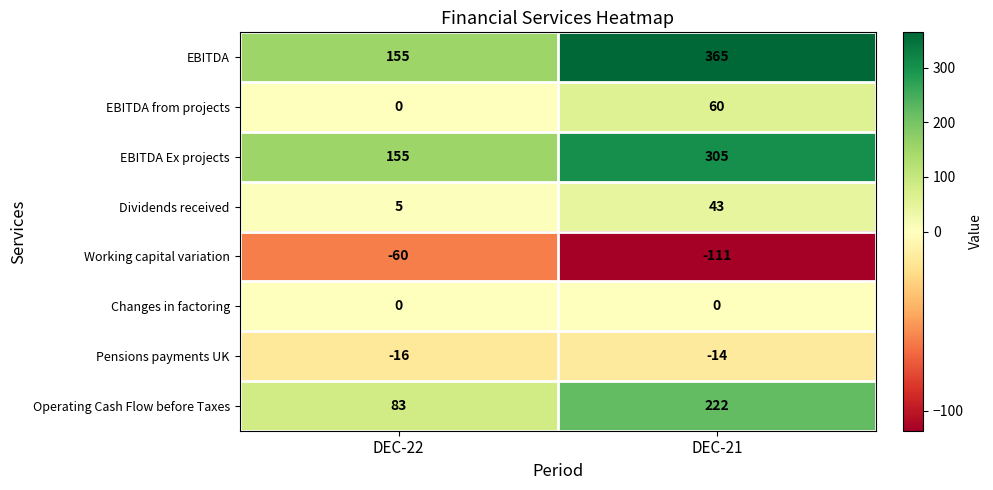

What is the maximum value for Pensions payments UK?

-14